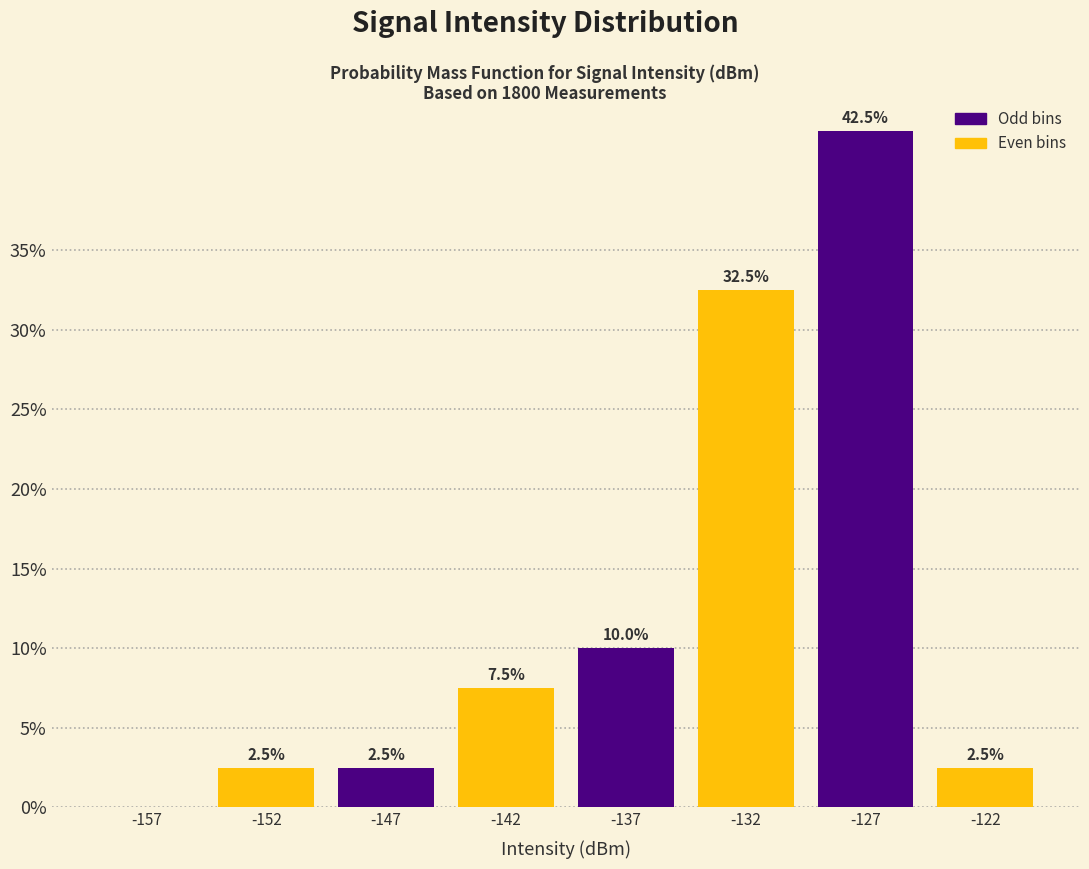

Reading left to right, extract all data points from this chart.

-157=0.0	-152=2.5	-147=2.5	-142=7.5	-137=10.0	-132=32.5	-127=42.5	-122=2.5